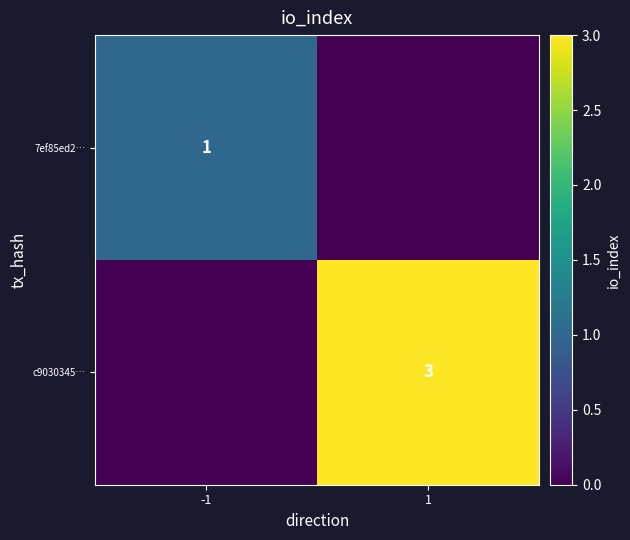

Is it true that c9030345… equals 2 at 1?

False